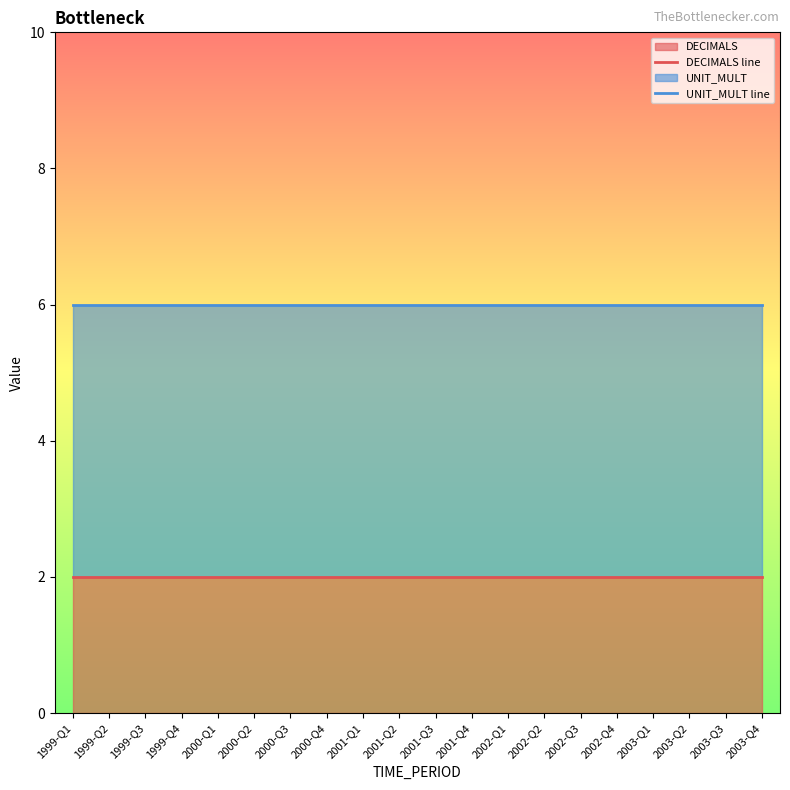

Where is DECIMALS line nearest to the value 2?

1999-Q1